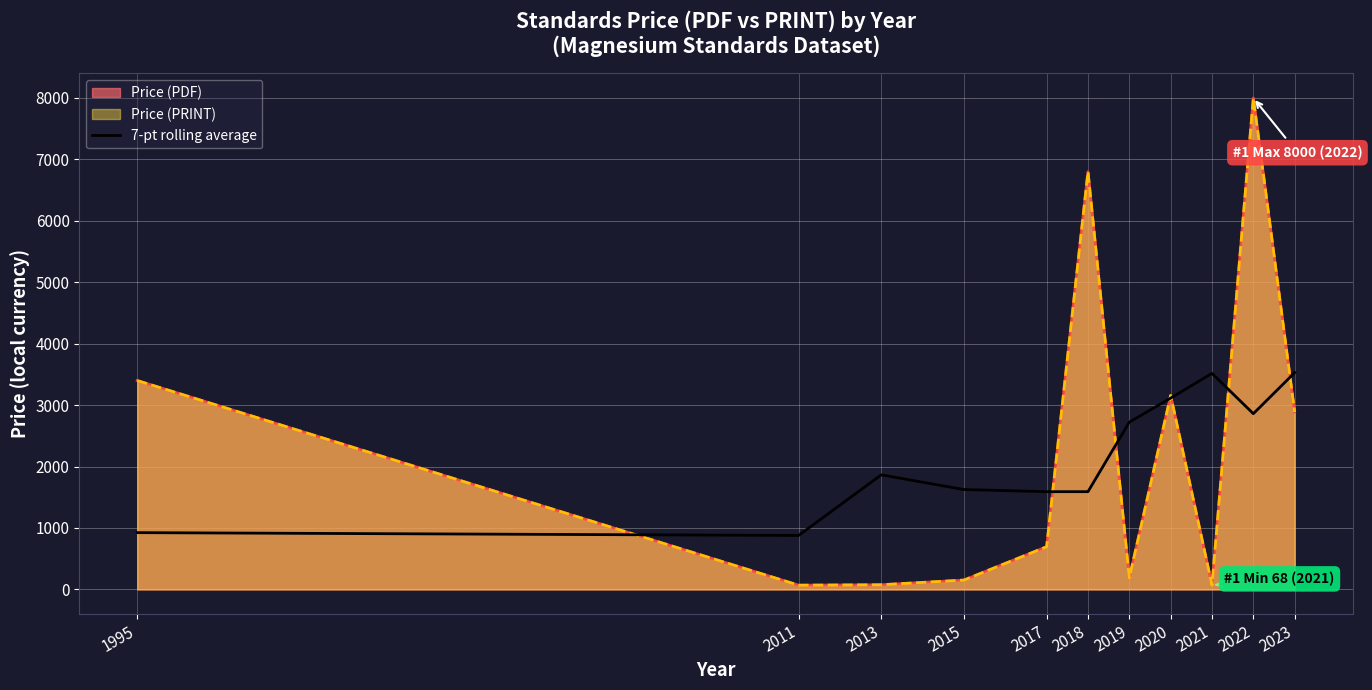

What is the value of the 6th point from the left?

1591.2